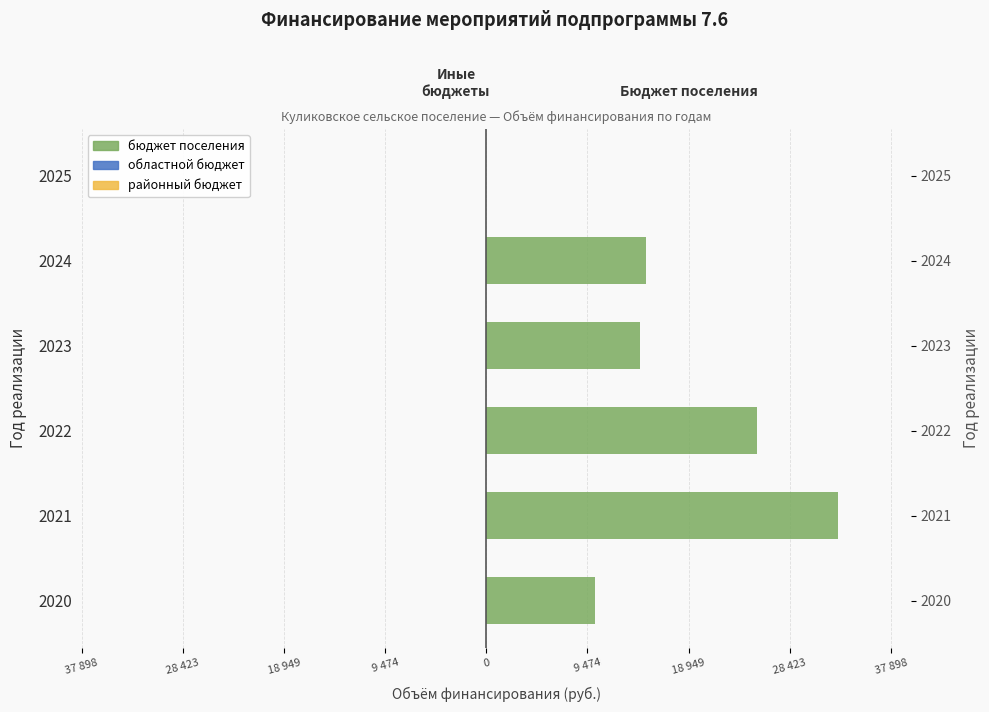

Does the chart contain any negative values?

No